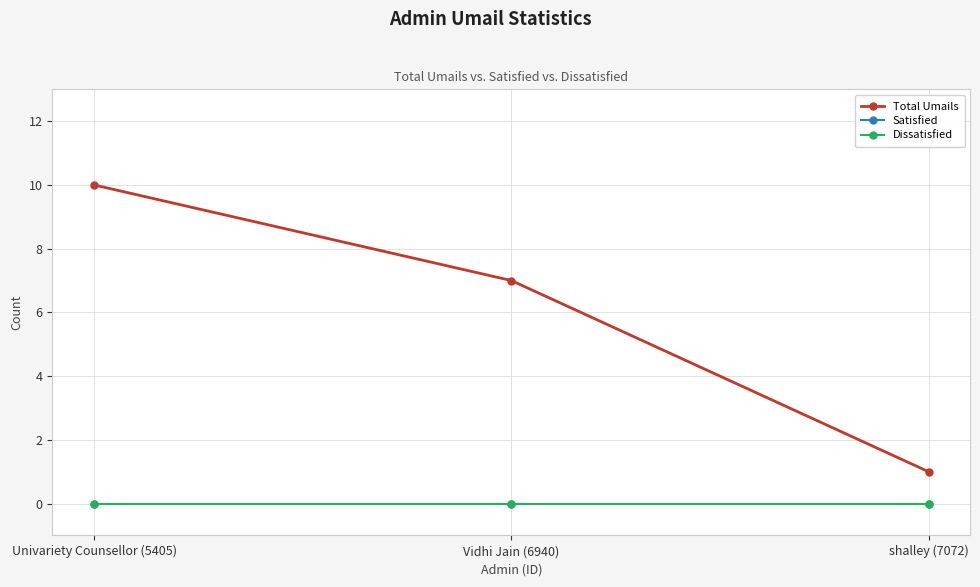

What is the difference between the Total Umails values at Vidhi Jain (6940) and Univariety Counsellor (5405)?

3